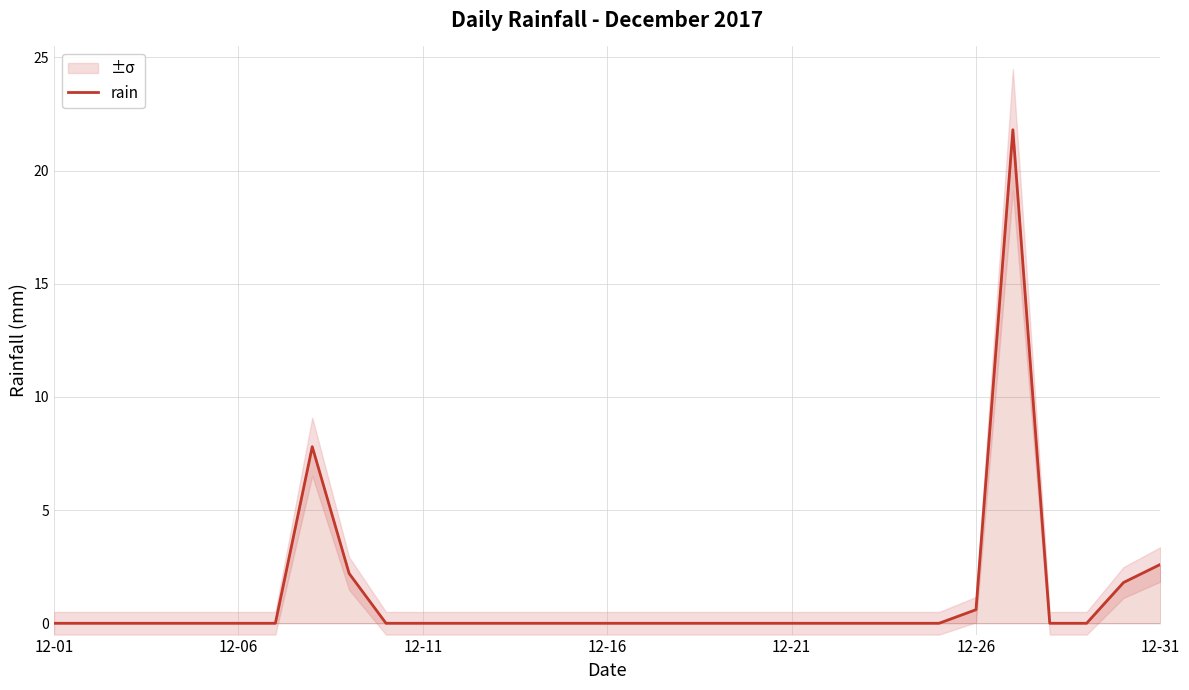

Count the number of values greater than 0.

6